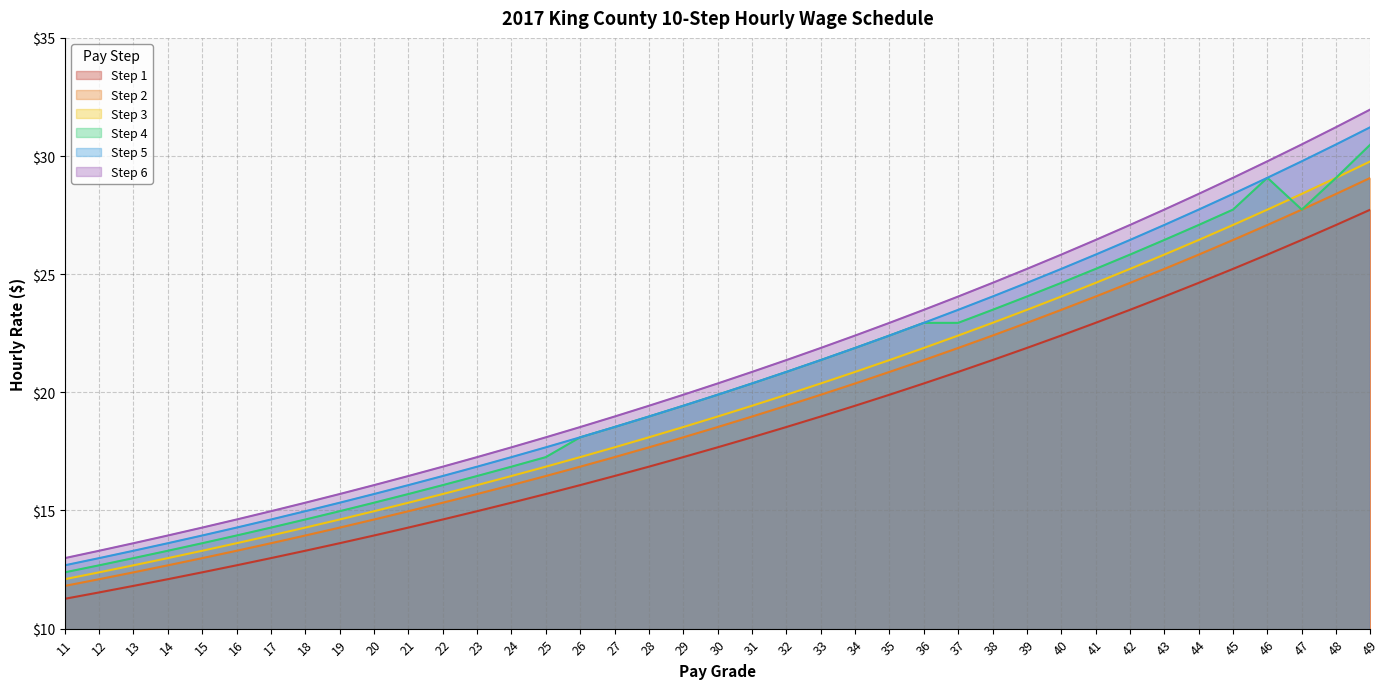

What is the minimum value shown in the chart?

11.3